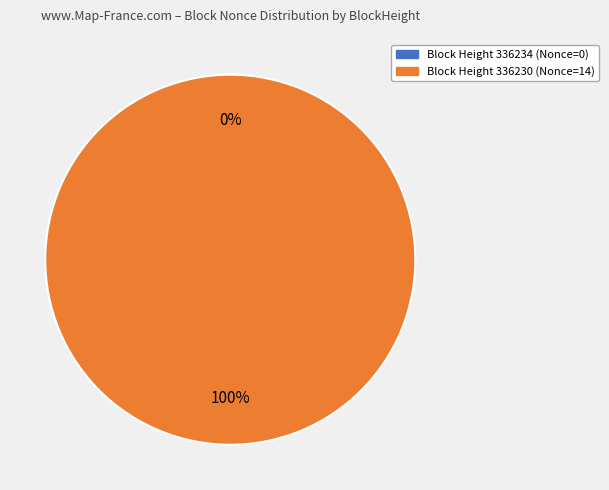

What is the smallest slice in the pie chart?

336234